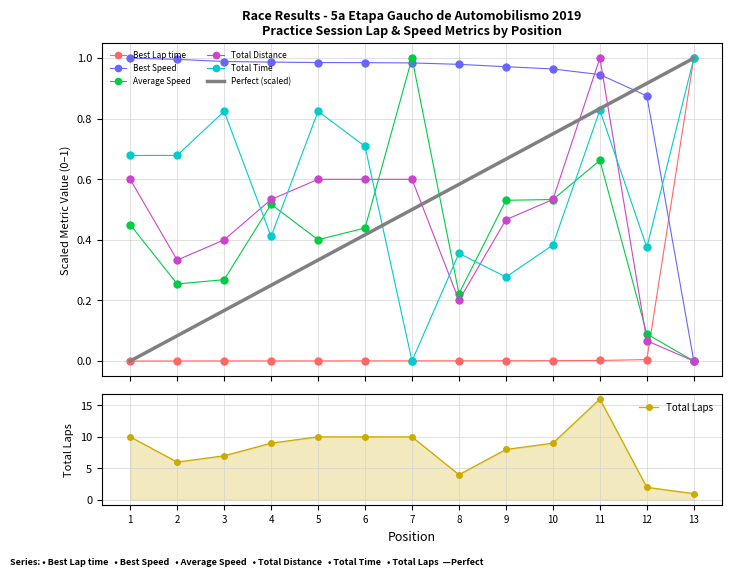

Which series ends up on top after the final intersection of Best Lap time and Total Distance?

Best Lap time